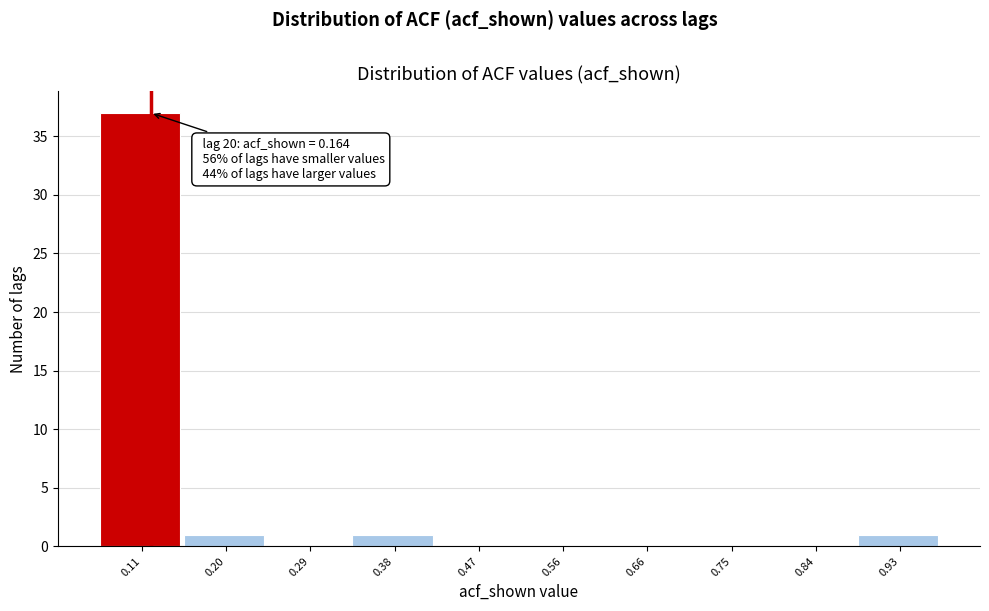

Reading left to right, what are all the values shown in this chart?

0.11=37	0.20=1	0.29=0	0.38=1	0.47=0	0.56=0	0.66=0	0.75=0	0.84=0	0.93=1